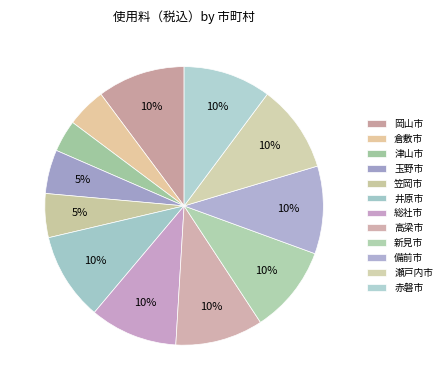

Which slice is the largest?

岡山市